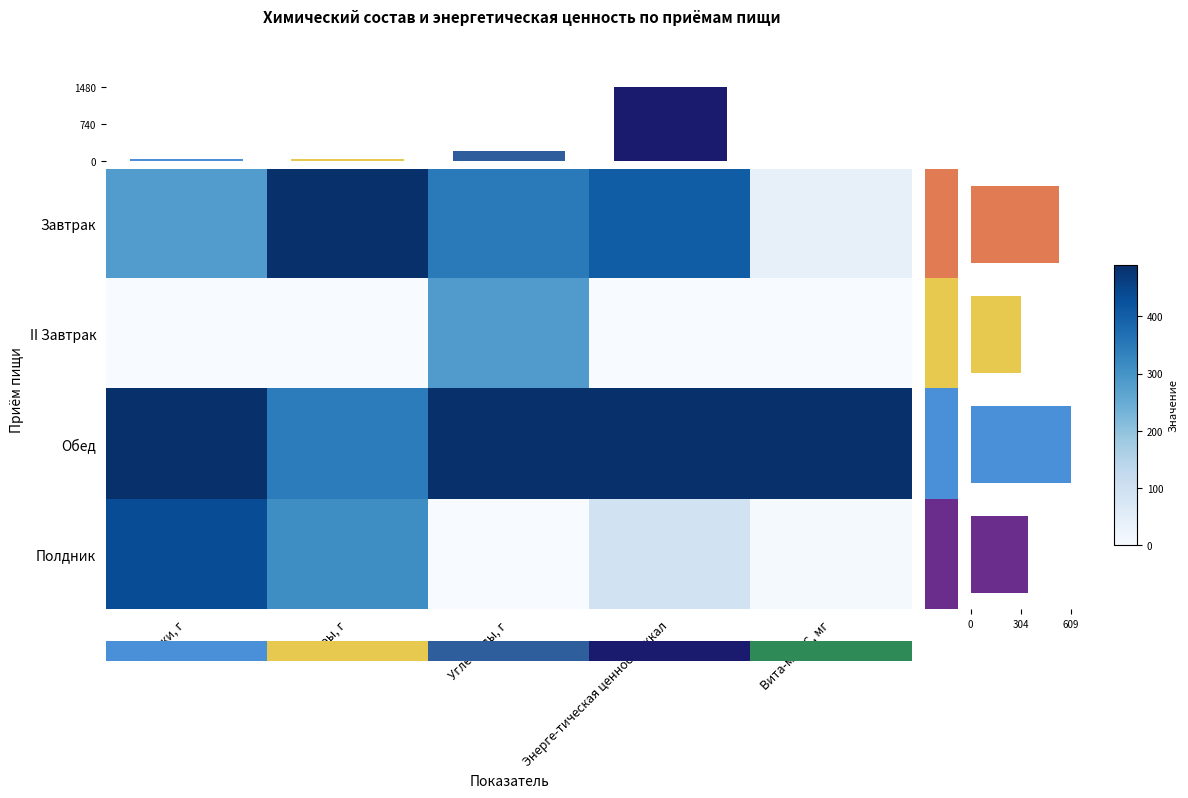

What is the spread (max minus min) of values at Жиры, г?

1.0